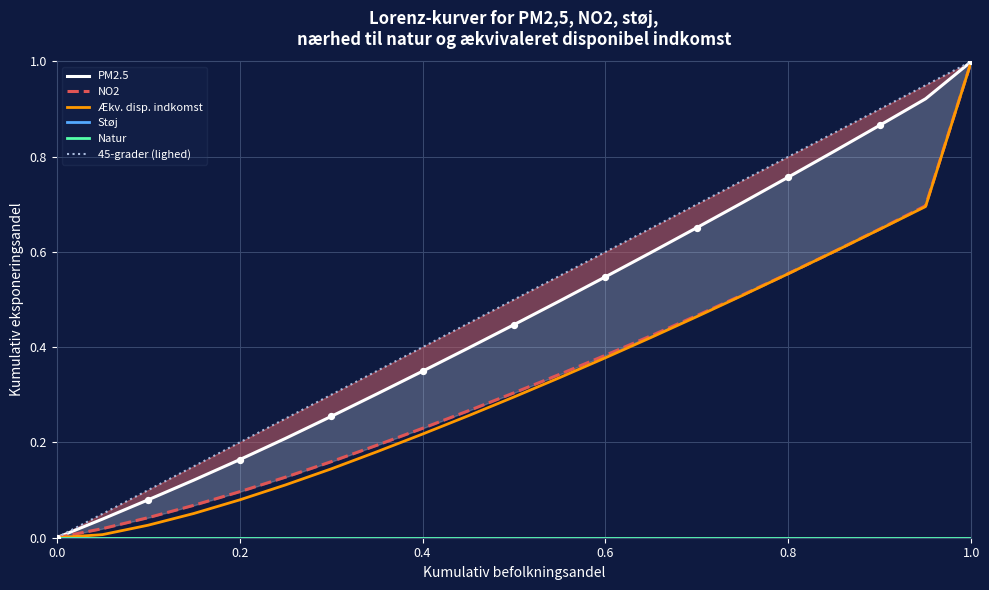

Which series has the largest total across all categories?

45-grader (lighed)